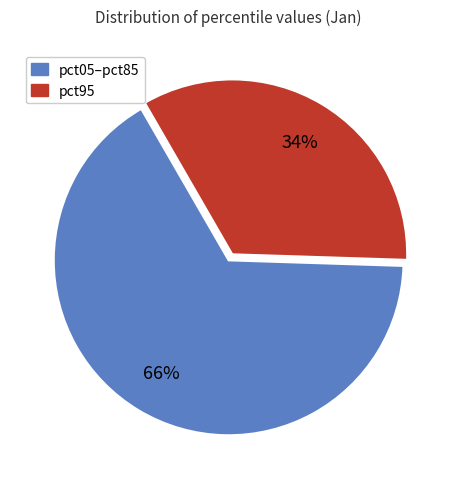

Does any single category account for the majority?

Yes